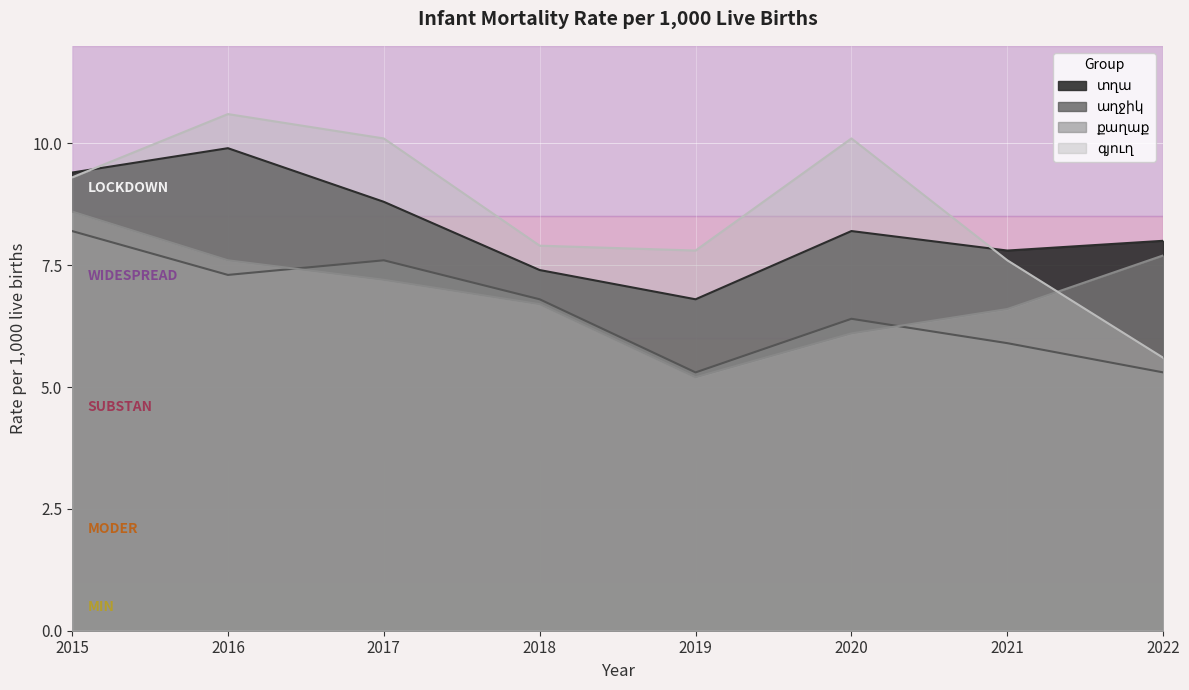

True or false: գյուղ and աղջիկ cross at least once.

False